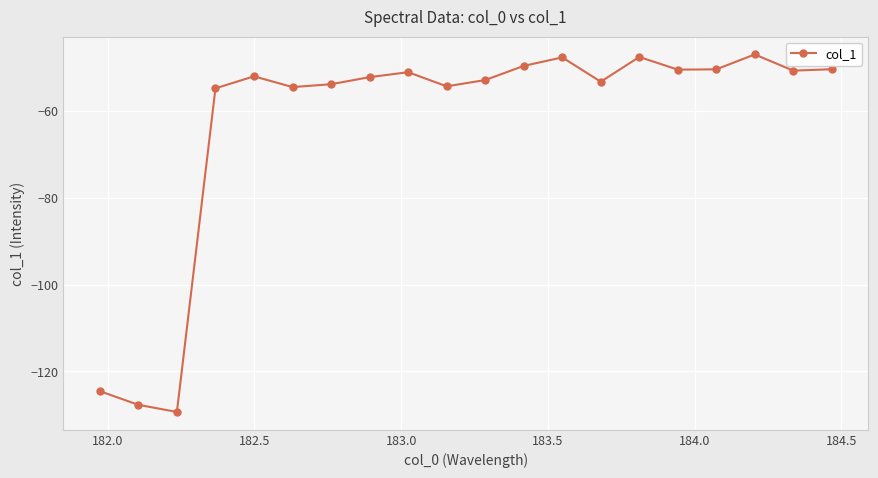

What is the smallest value displayed?

-129.3